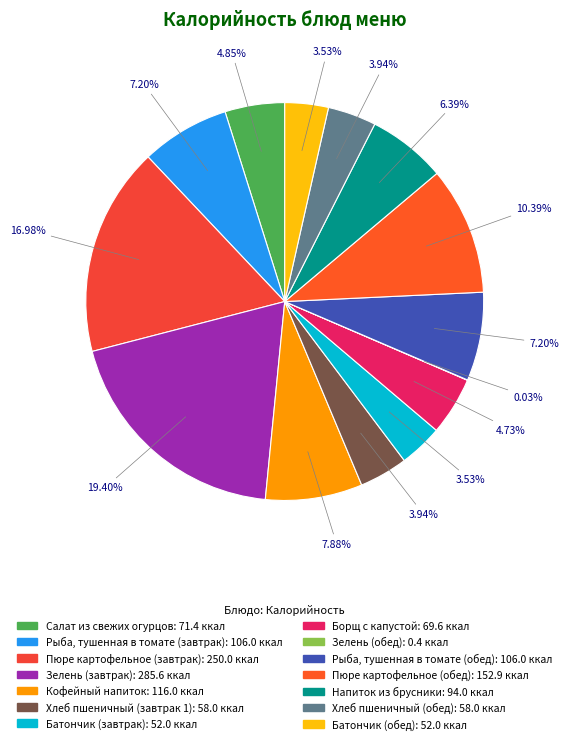

How much of the chart is everything except Кофейный напиток?

92.1%